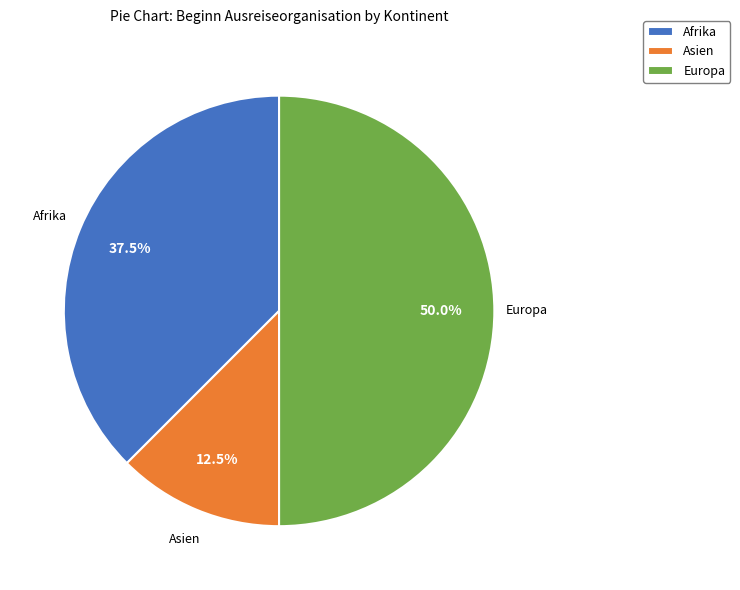

True or false: Afrika accounts for 44% of the total.

False